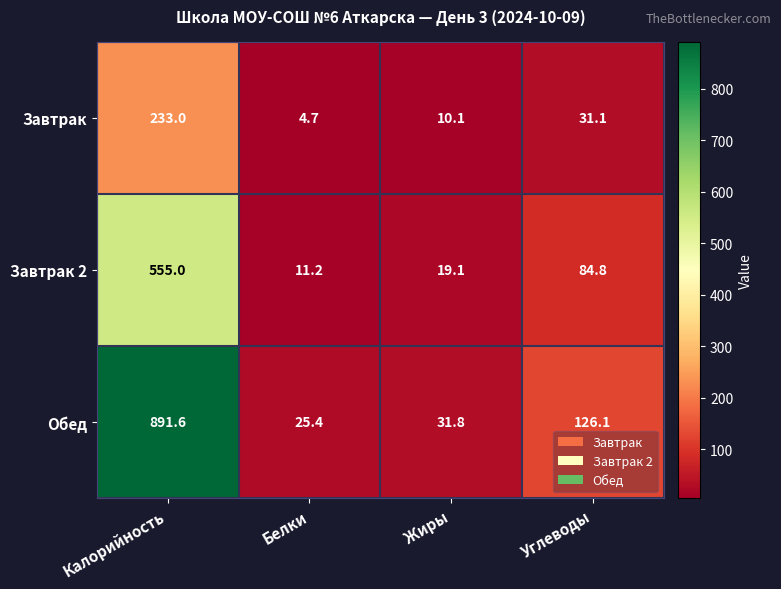

At which label is Завтрак 2 closest to 283?

Углеводы